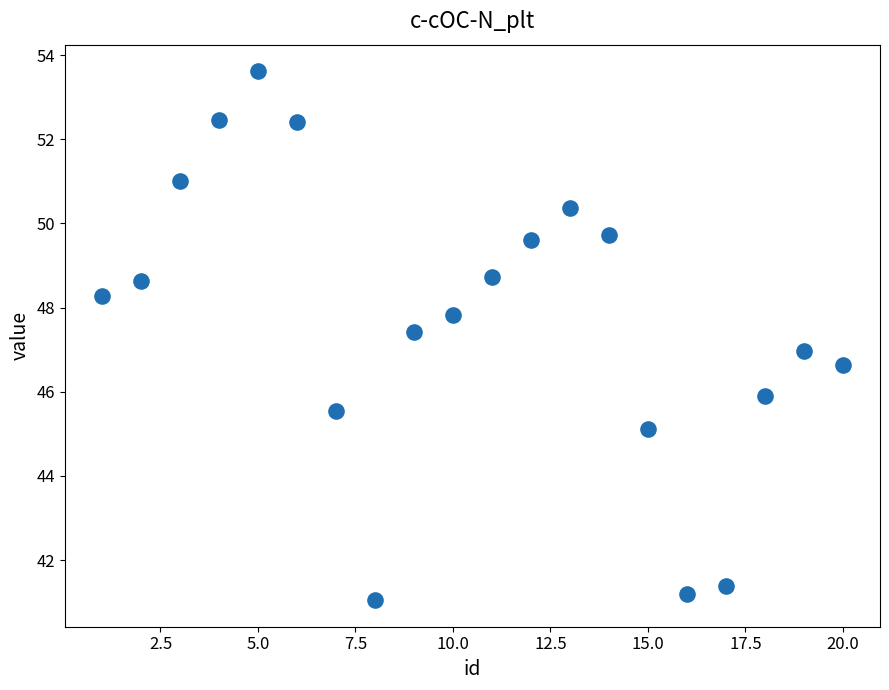

What is the range of X values (max minus min)?

19.0